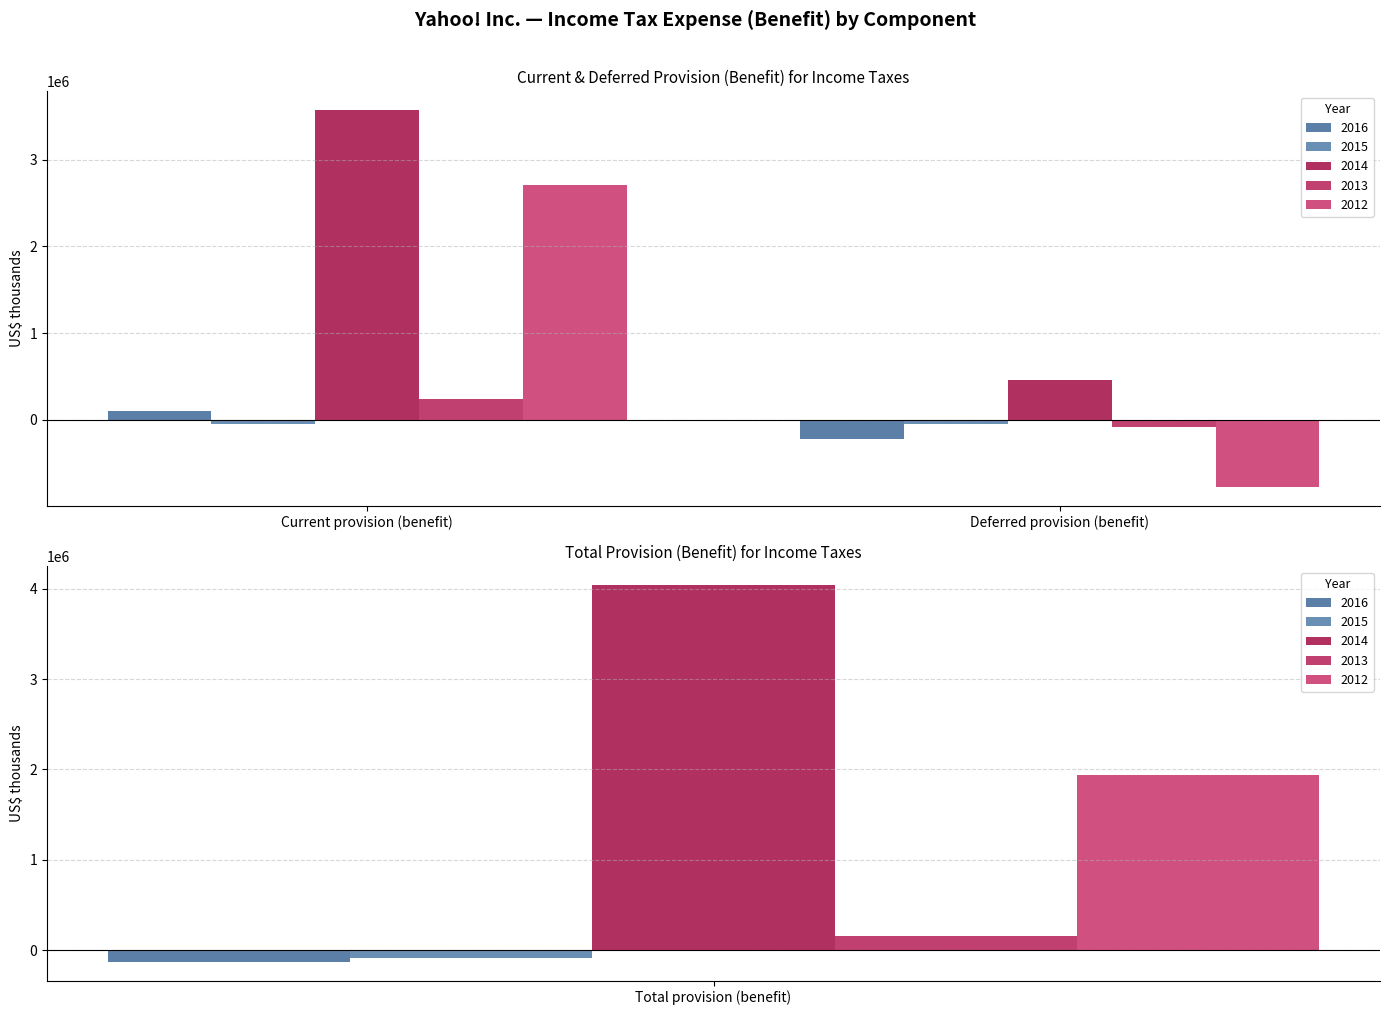

Between Deferred provision (benefit) and Total provision (benefit), which is larger?

Total provision (benefit)